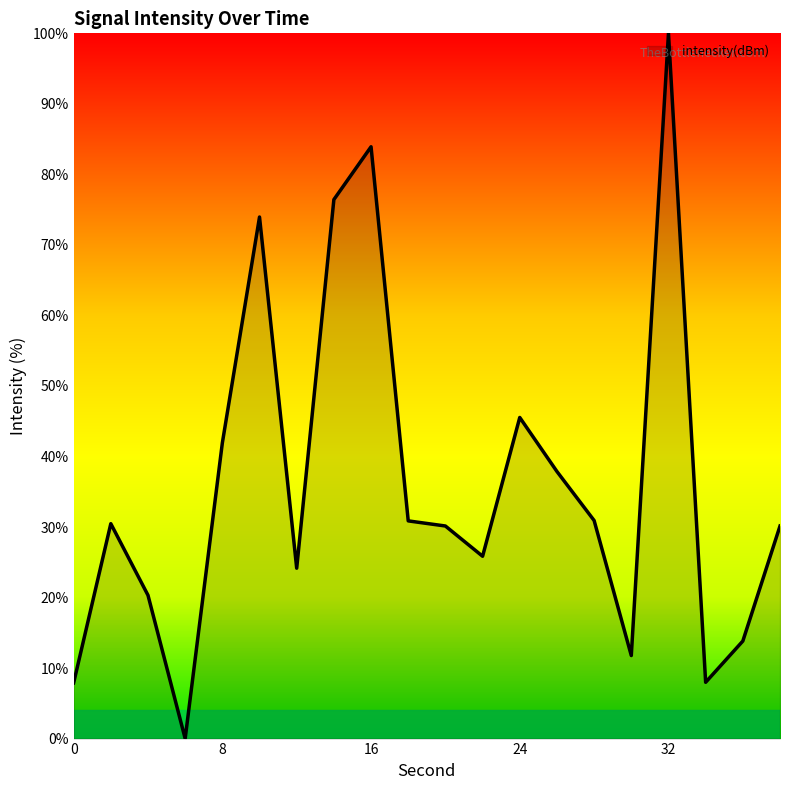

Count the number of categories in the chart.

20